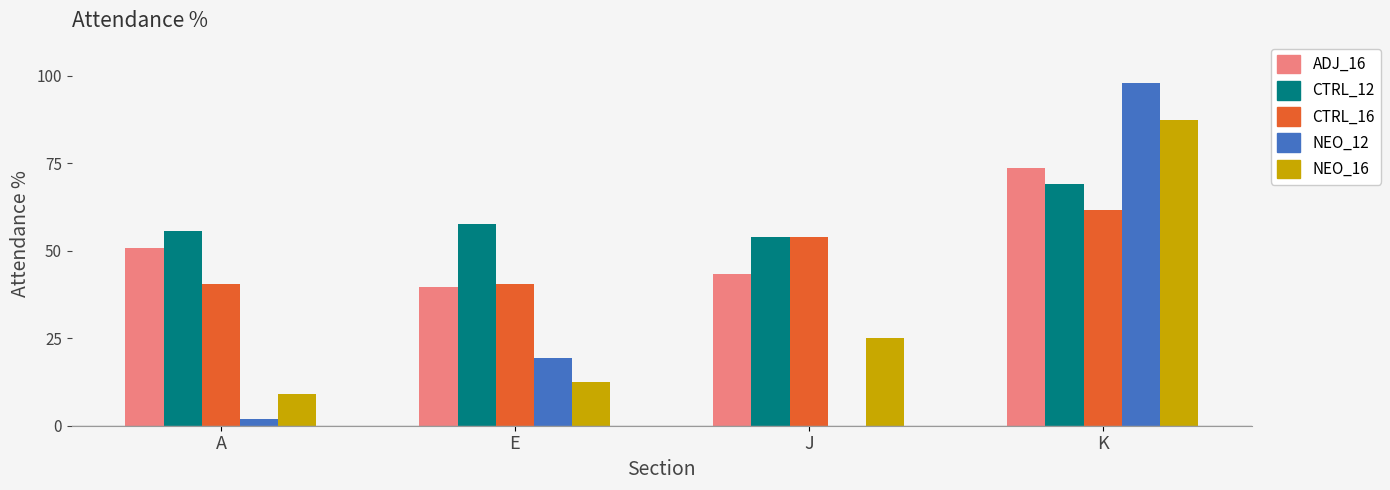

How many series are shown in this chart?

5